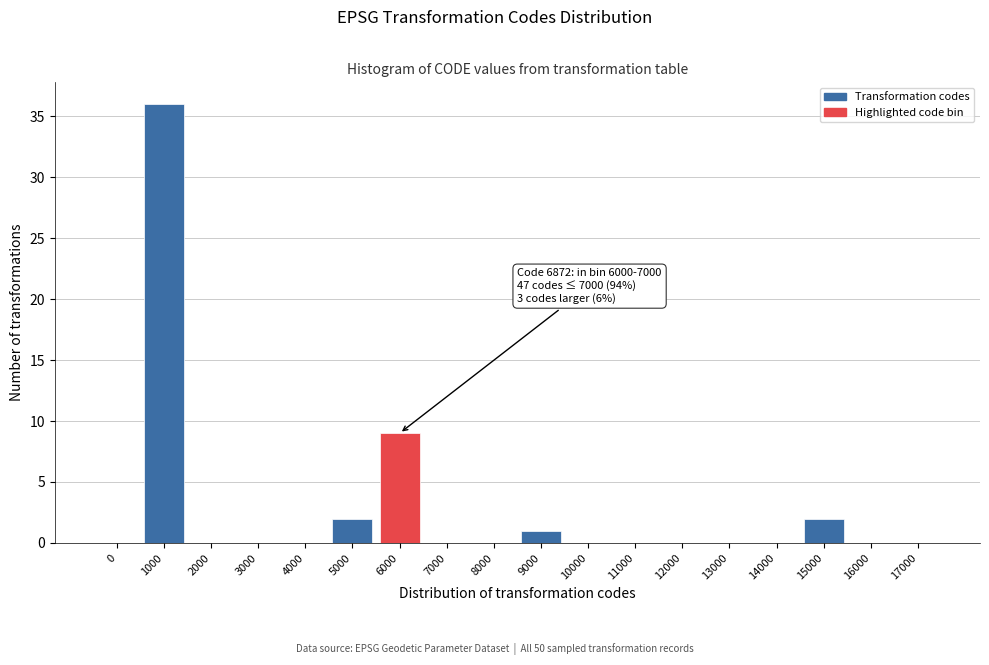

Reading left to right, list all the values displayed in this chart.

0=0	1000=36	2000=0	3000=0	4000=0	5000=2	6000=9	7000=0	8000=0	9000=1	10000=0	11000=0	12000=0	13000=0	14000=0	15000=2	16000=0	17000=0